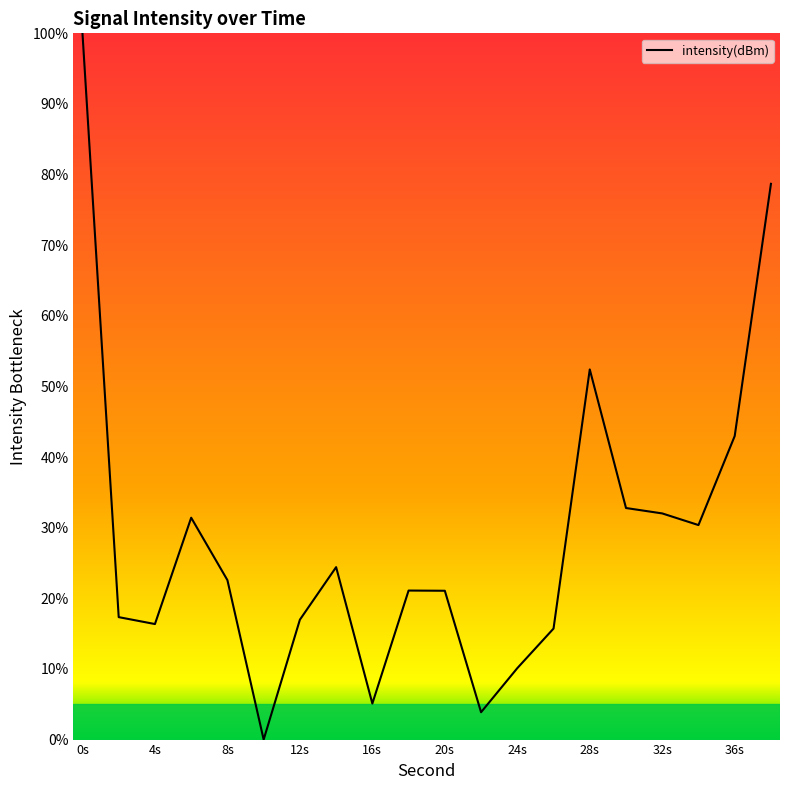

True or false: there are more than 2 points higher than both neighbors.

True